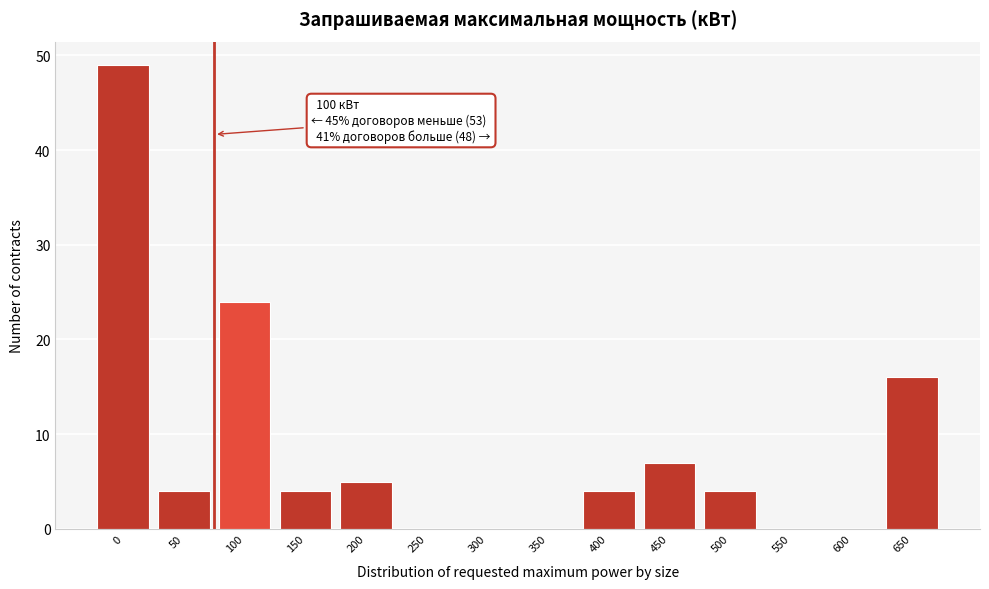

Reading right to left, list all the values displayed in this chart.

650=16	600=0	550=0	500=4	450=7	400=4	350=0	300=0	250=0	200=5	150=4	100=24	50=4	0=49